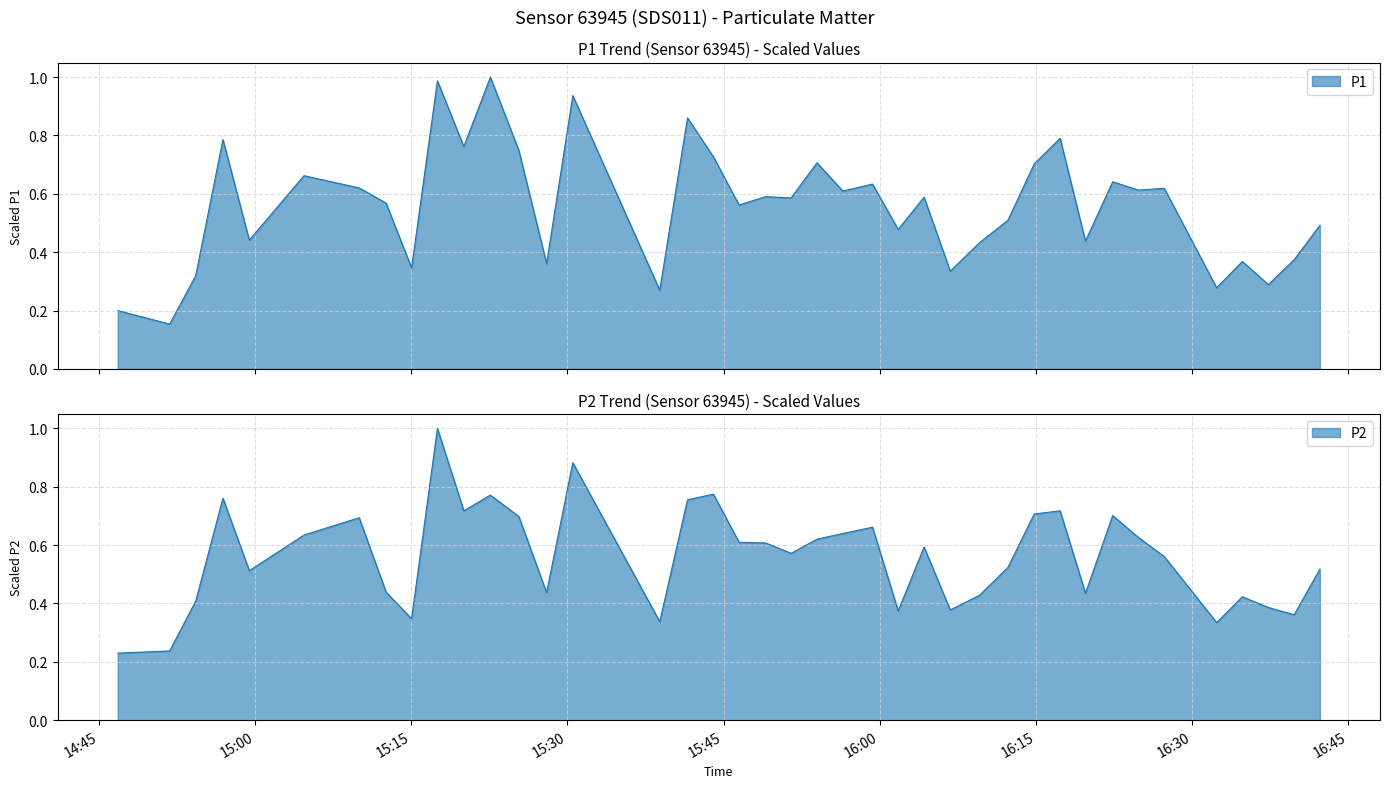

What is the difference between the maximum and minimum values in the P1 series?

0.8